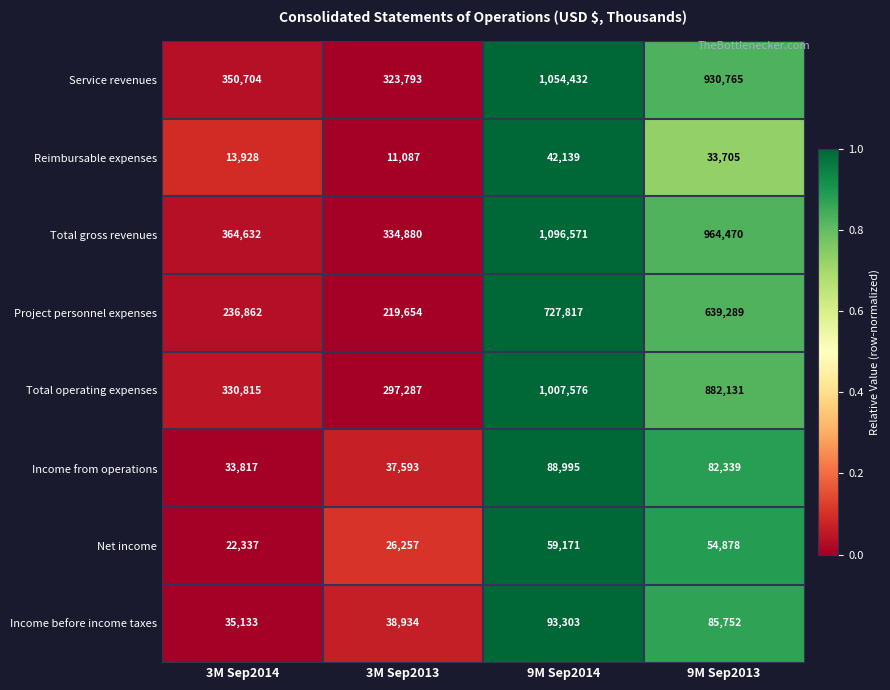

List the series in order of their peak value, lowest first.

Reimbursable expenses, Net income, Income from operations, Income before income taxes, Project personnel expenses, Total operating expenses, Service revenues, Total gross revenues